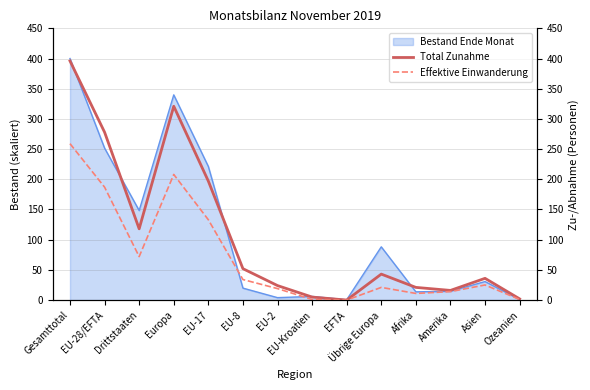

True or false: Effektive Einwanderung has more than 0 interior local peaks.

True